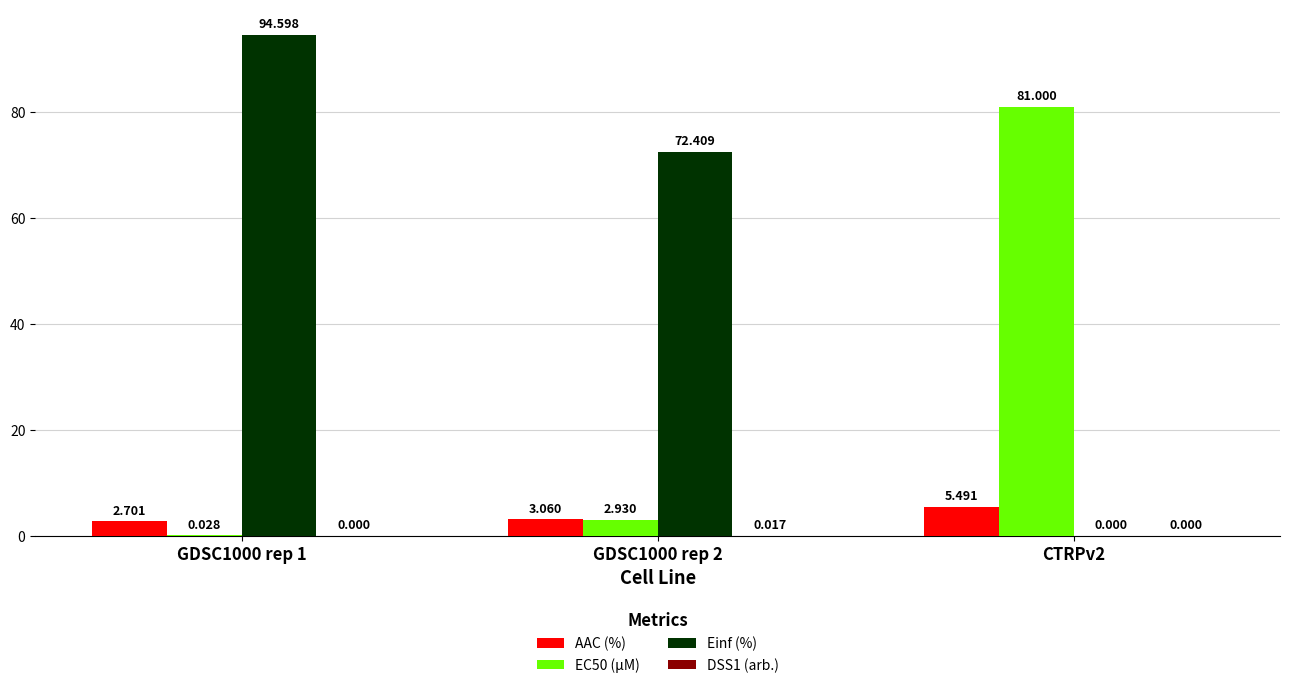

Is the value of AAC (%) at GDSC1000 rep 2 greater than the value of Einf (%) at GDSC1000 rep 1?

No